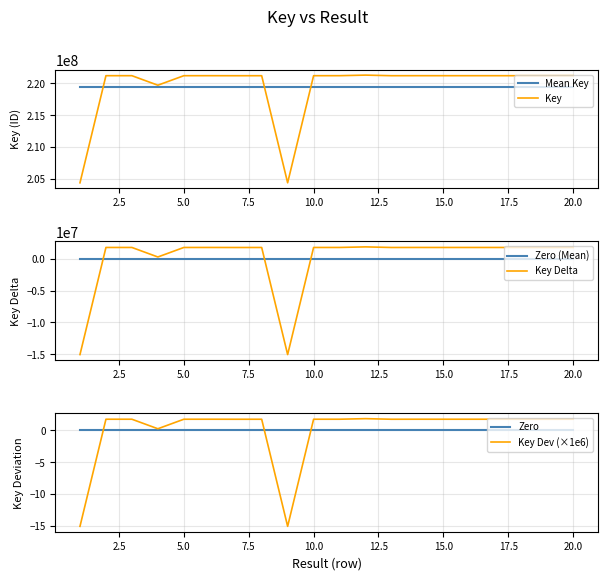

What is the difference between the second highest and second lowest values in the Key Delta series?

16785201.0